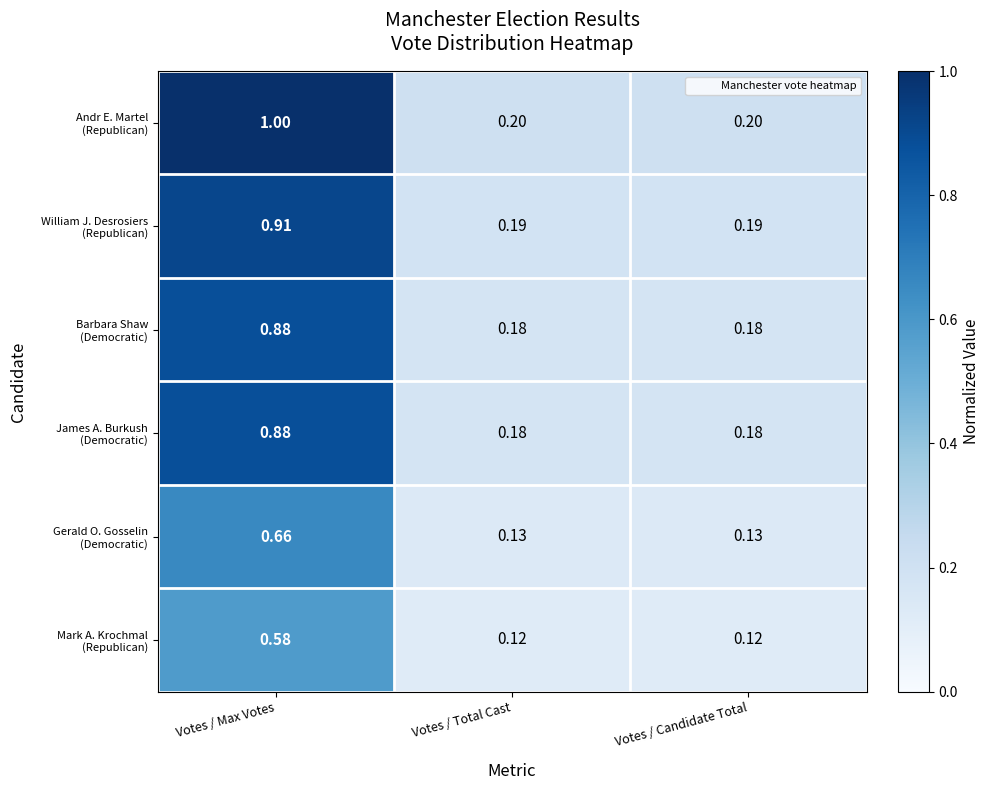

At which category is the sum across all series the highest?

Votes / Max Votes